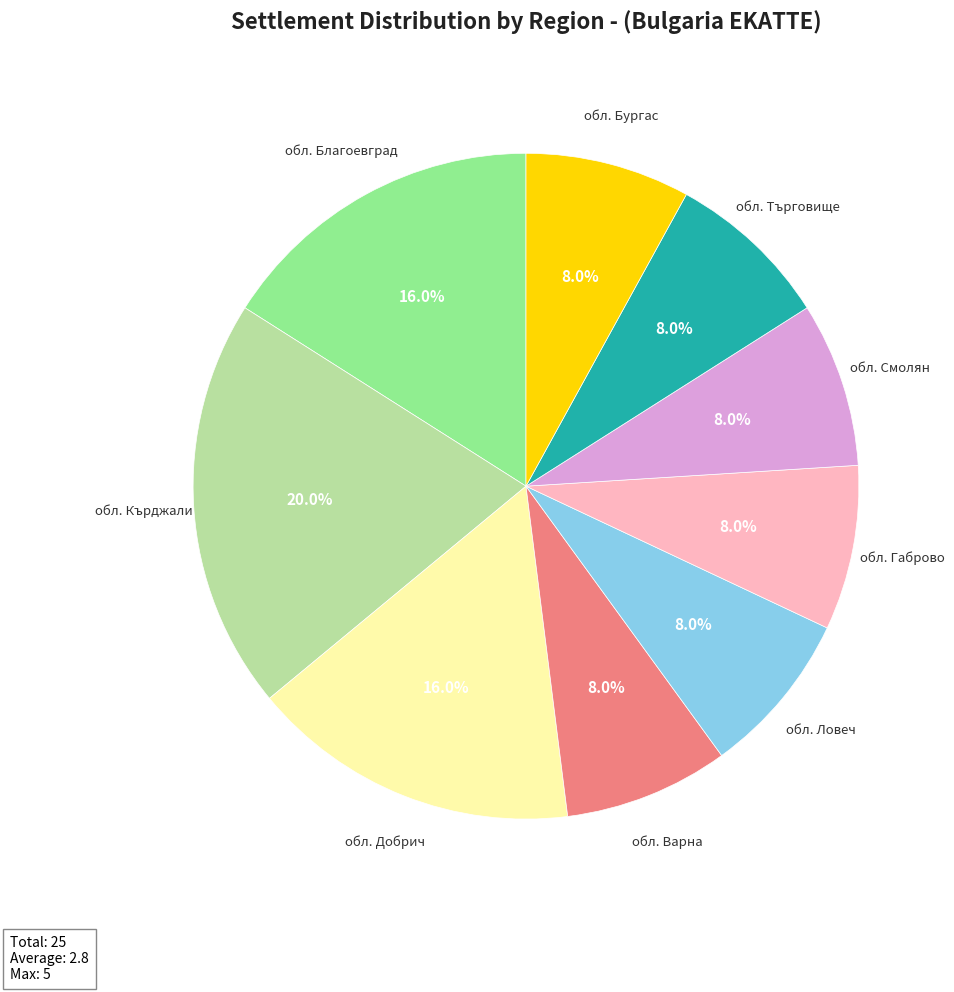

Is there any slice that represents more than half of the pie?

No